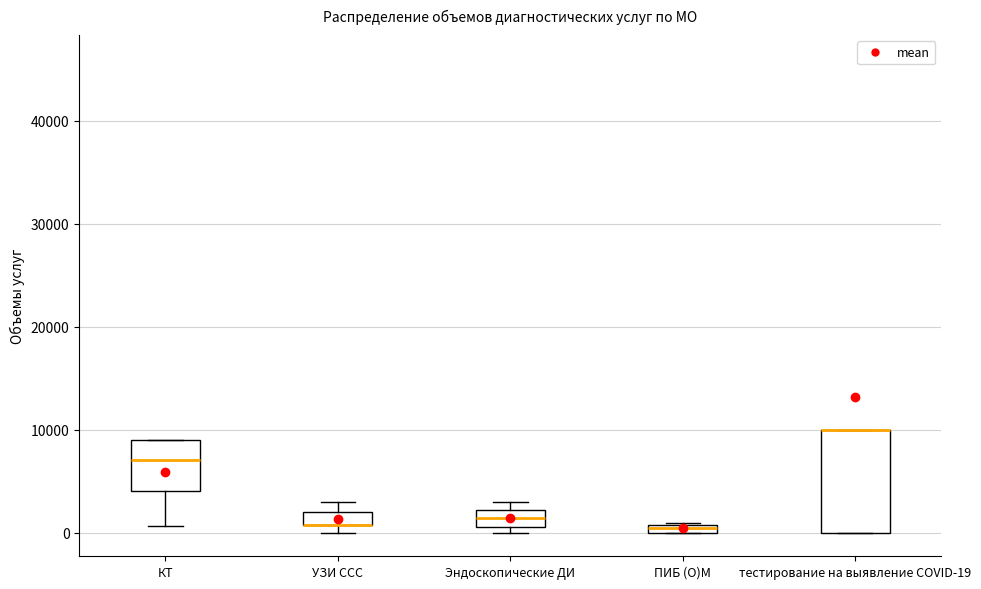

Where is the upper edge of the box for Эндоскопические ДИ on the y-axis? The values are not printed on the chart, so give them approximately, as read against the axis.

2000